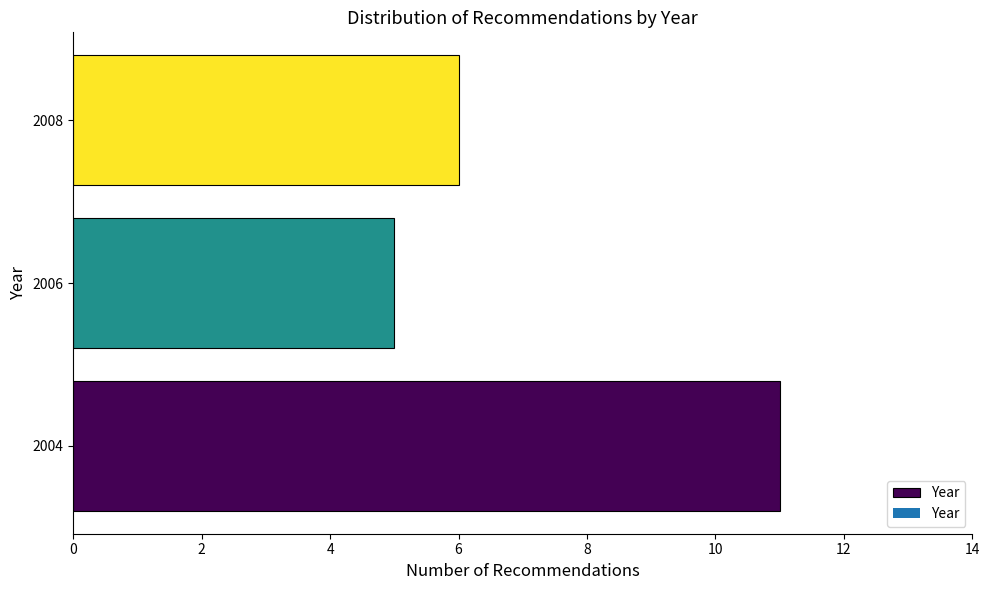

Reading top to bottom, transcribe all the data shown in this chart.

2008=6	2006=5	2004=11